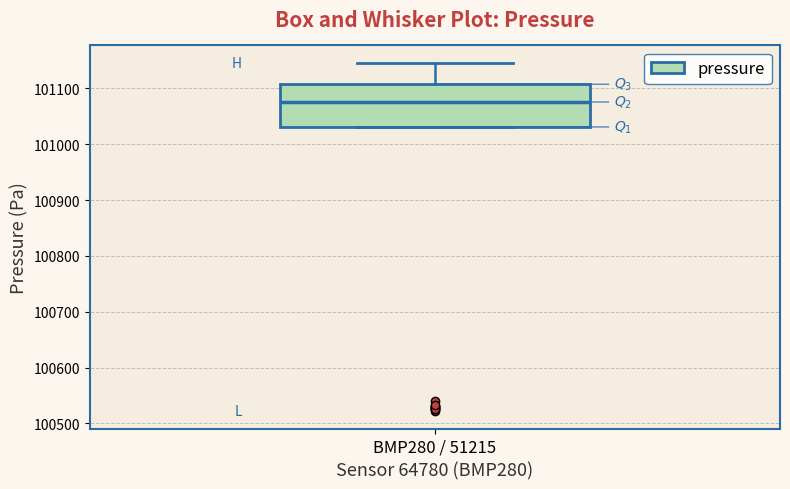

Transcribe this box plot: give where the median line is, the range the box spans, and where the two whiskers end, as read against the y-axis. The values are not printed on the chart, so give them approximately, as read against the axis.

median 101080, box 101030 to 101110, whiskers 101030 to 101150